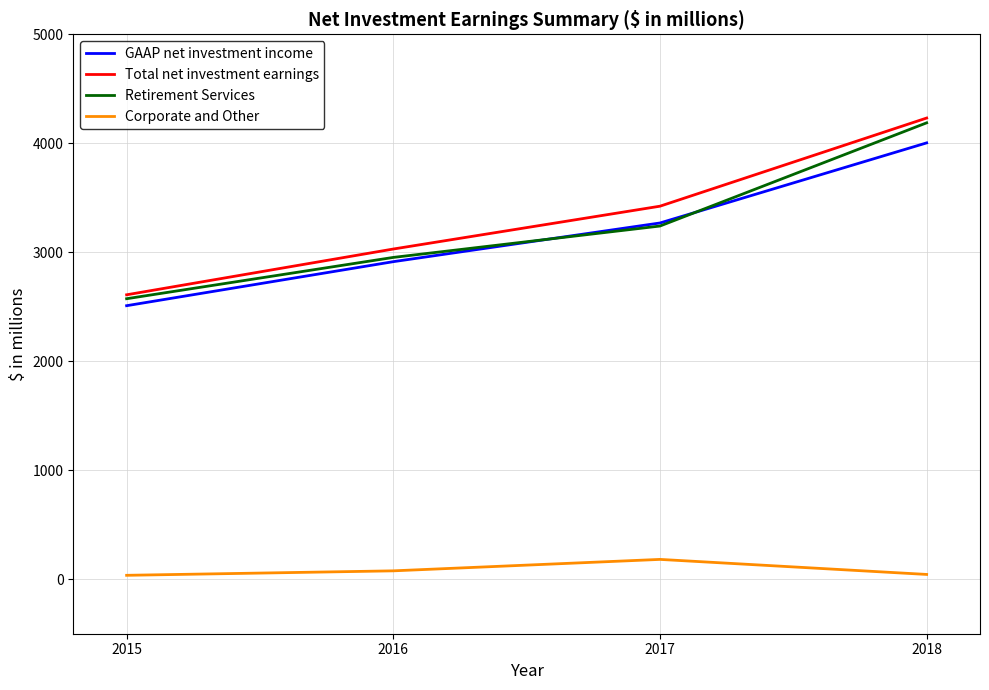

The Total net investment earnings series shows 2610 at 2015. True or false?

True